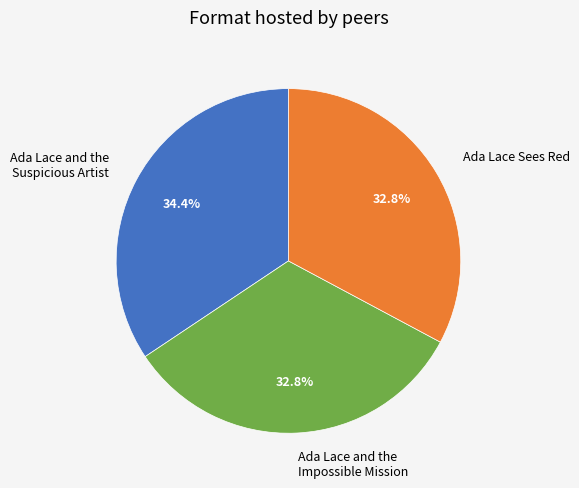

What is the largest slice in the pie chart?

Ada Lace and the Suspicious Artist